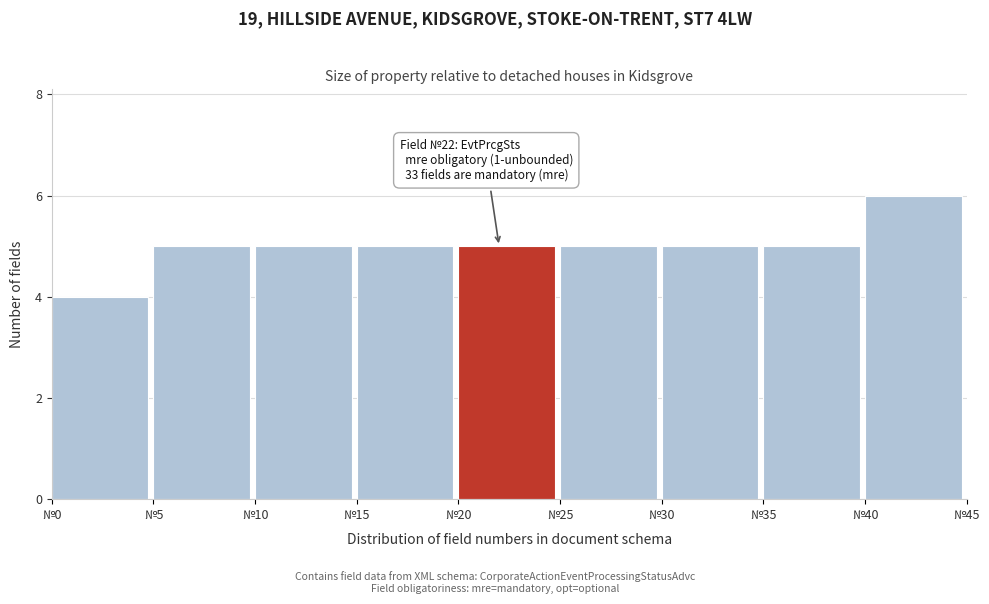

Which range on the x-axis has the tallest bar?

40 to 45